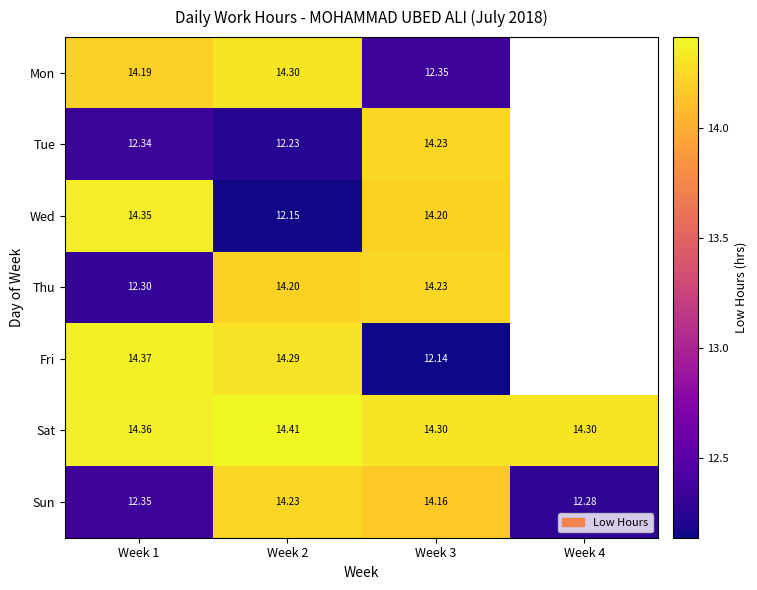

Read the Sun value at Week 4.

12.3